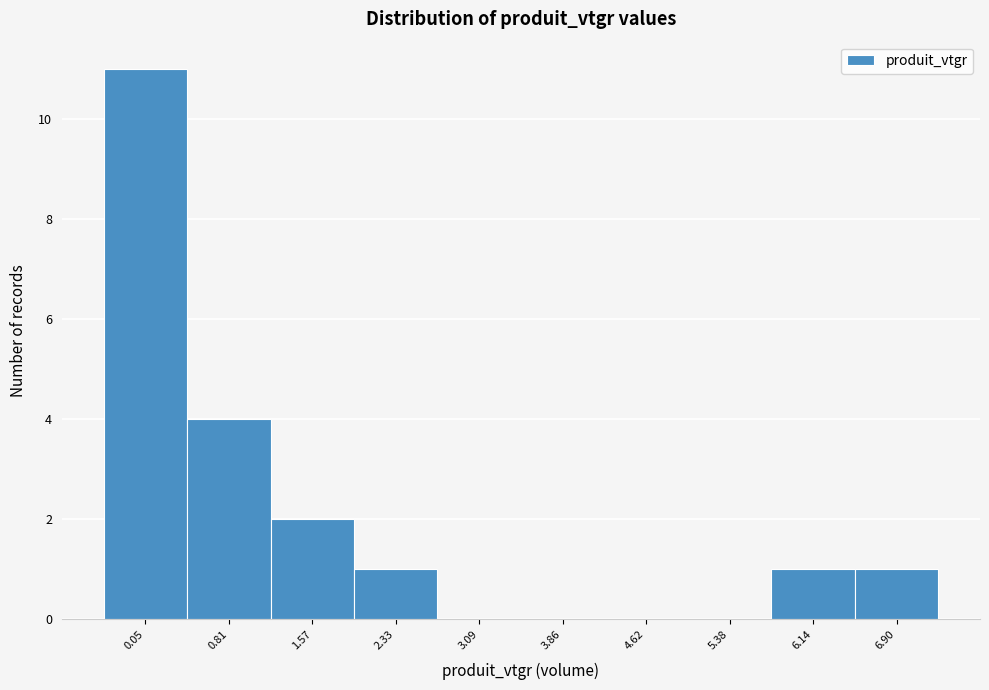

Reading left to right, extract all data points from this chart.

0.05=11	0.81=4	1.57=2	2.33=1	3.09=0	3.86=0	4.62=0	5.38=0	6.14=1	6.90=1